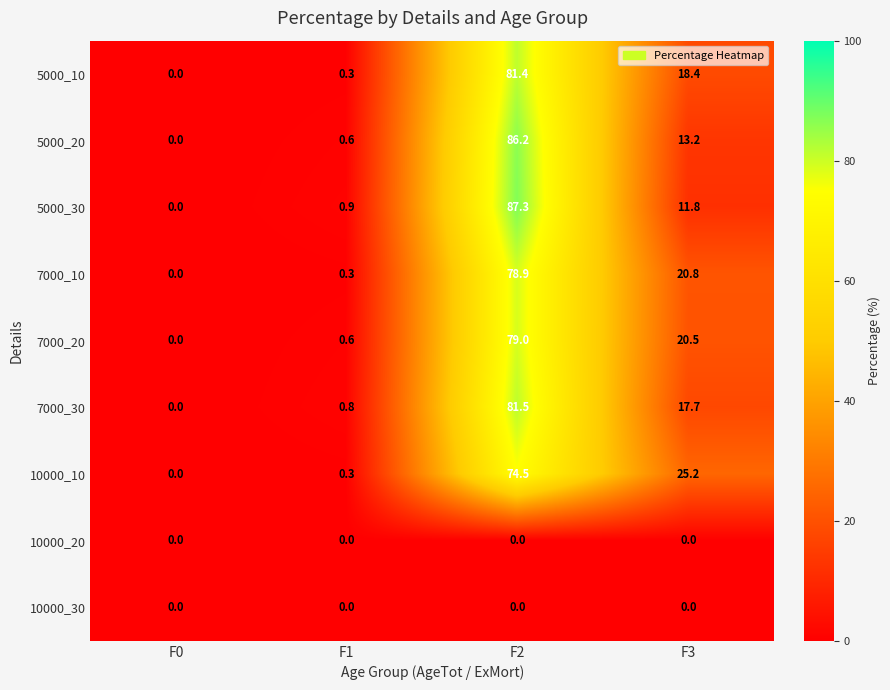

True or false: 7000_10 has a value of 8.8 at F3.

False